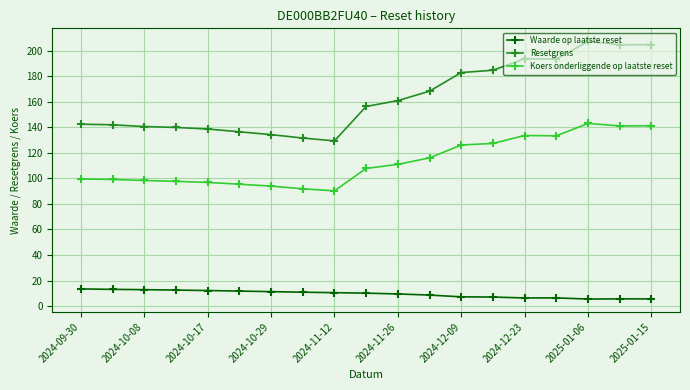

True or false: Resetgrens and Koers onderliggende op laatste reset cross at least once.

False